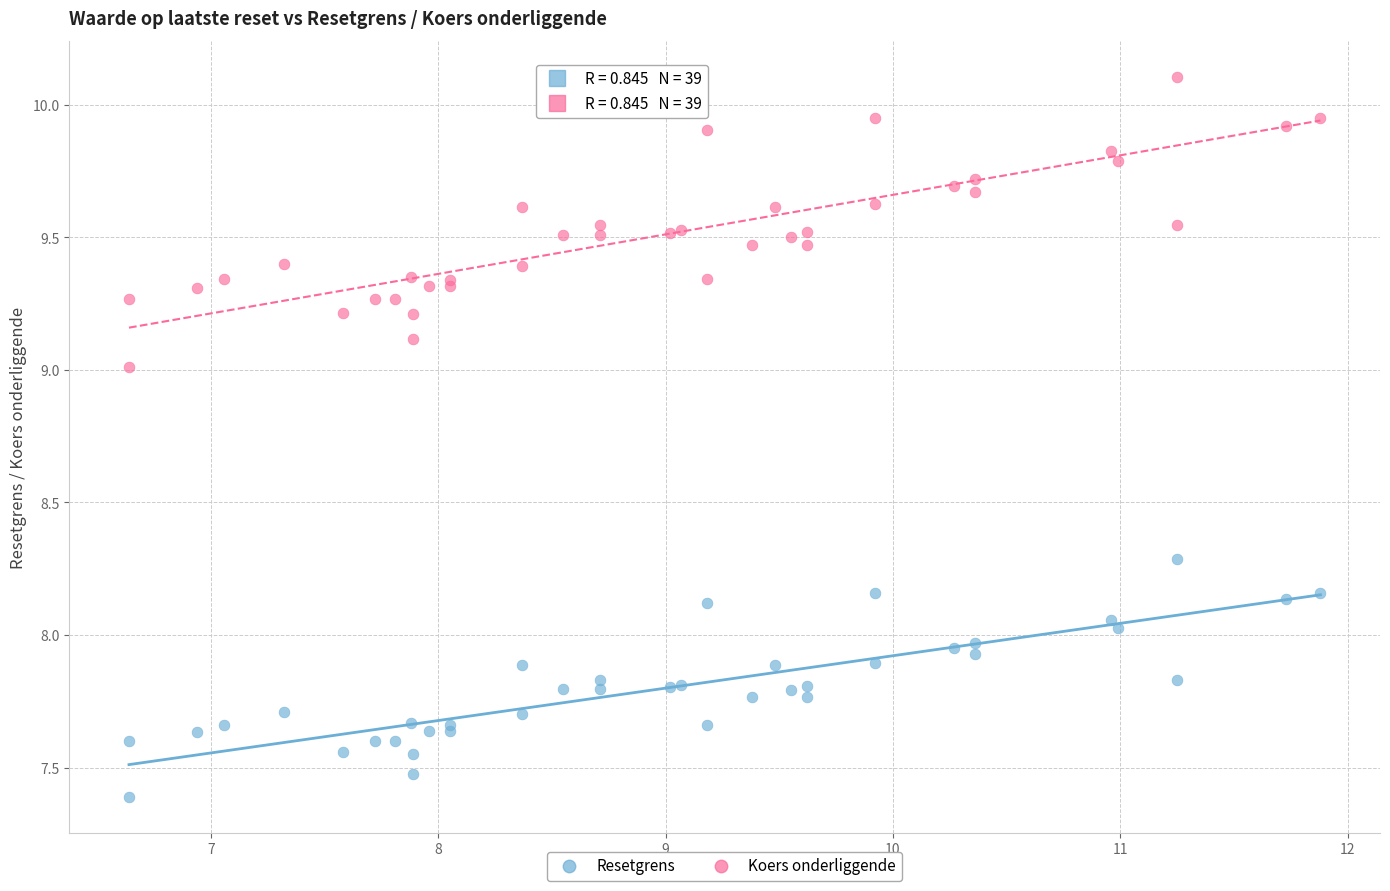

In the Resetgrens series, what Y value is closest to 7?

7.4